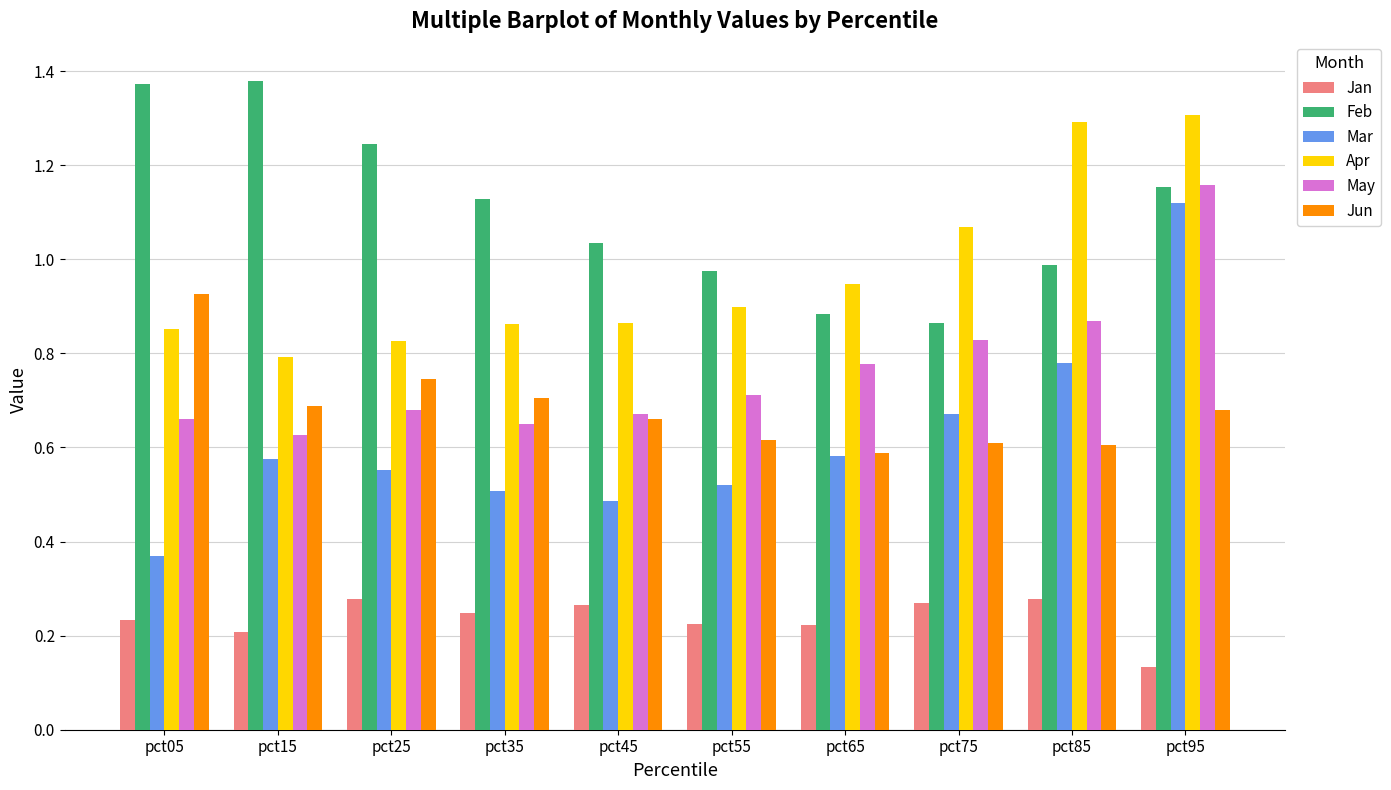

At how many categories does at least one series exceed 0?

10